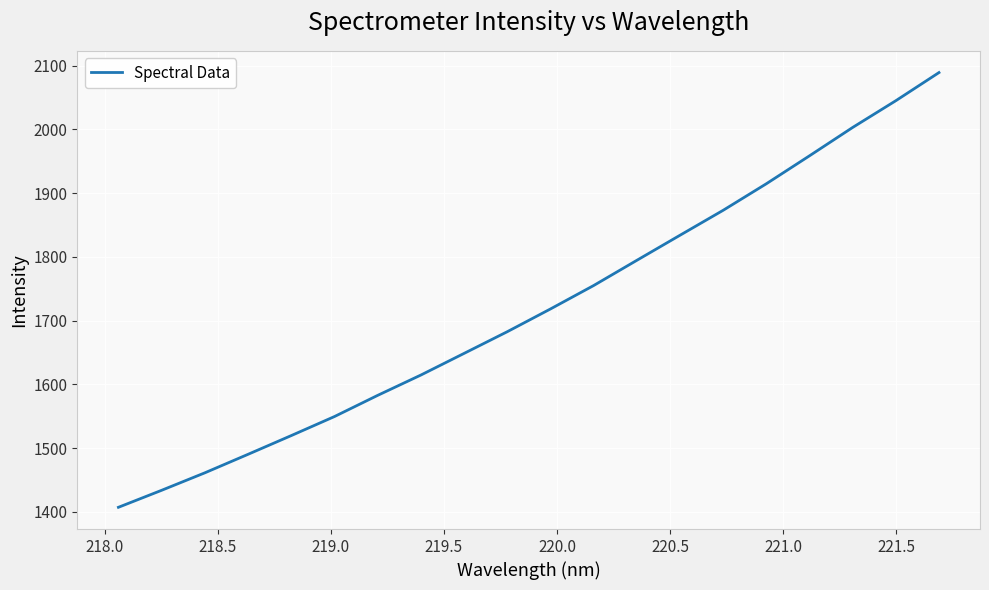

What is the maximum value shown in the chart?

2089.1